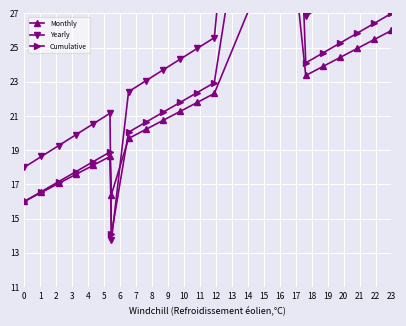

True or false: Monthly has a value of 11.2 at 15.

False